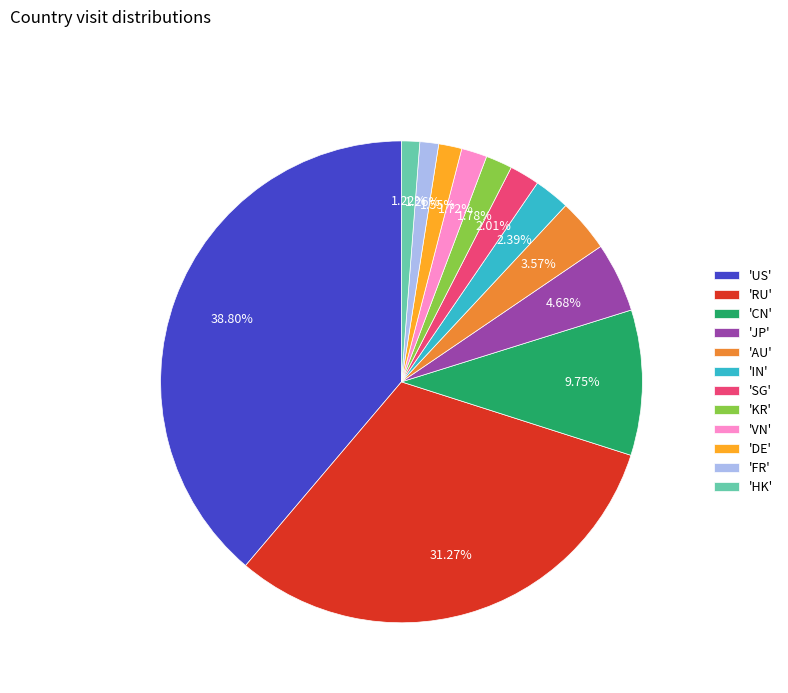

What is the largest slice in the pie chart?

'US'